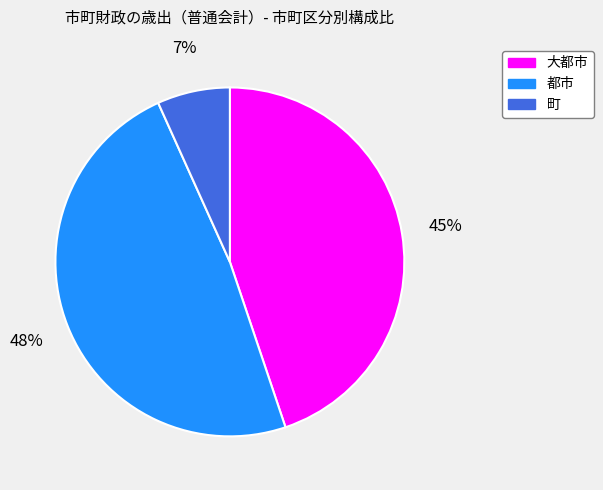

Which slice is the smallest?

町